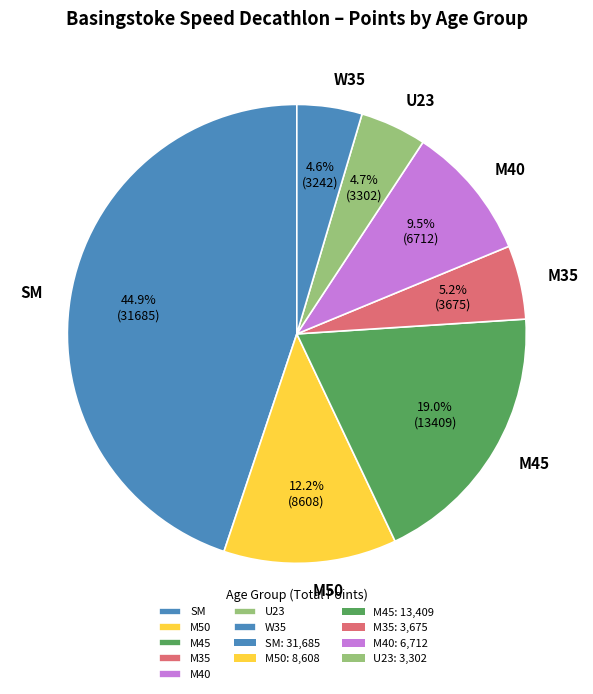

Is there any slice that represents more than half of the pie?

No